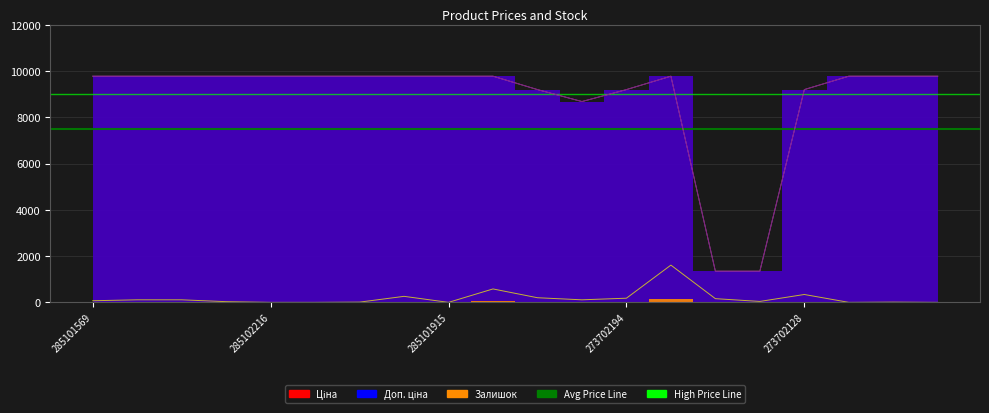

Reading right to left, transcribe all the data shown in this chart.

Ціна: 272992030=9775.5	272992120=9775.5	272992121=9775.5	273702128=9196.3	24221043=1347.9	24221099=1347.9	272992170=9775.5	273702194=9196.3	248922198=8679.5	273702193=9196.3	285101913=9775.5	285101915=9775.5	285101916=9775.5	285102044=9775.5	285102120=9775.5	285102216=9775.5	285102218=9775.5	285102219=9775.5	285102221=9775.5	285101569=9775.5
Доп. ціна: 272992030=9775.5	272992120=9775.5	272992121=9775.5	273702128=9196.3	24221043=1348.0	24221099=1348.0	272992170=9775.5	273702194=9196.3	248922198=8679.5	273702193=9196.3	285101913=9775.5	285101915=9775.5	285101916=9775.5	285102044=9775.5	285102120=9775.5	285102216=9775.5	285102218=9775.5	285102219=9775.5	285102221=9775.5	285101569=9775.5
Залишок: 272992030=0.0	272992120=10.0	272992121=0.0	273702128=340.0	24221043=40.0	24221099=160.0	272992170=1610.0	273702194=180.0	248922198=110.0	273702193=200.0	285101913=580.0	285101915=0.0	285101916=260.0	285102044=10.0	285102120=0.0	285102216=0.0	285102218=30.0	285102219=110.0	285102221=110.0	285101569=70.0